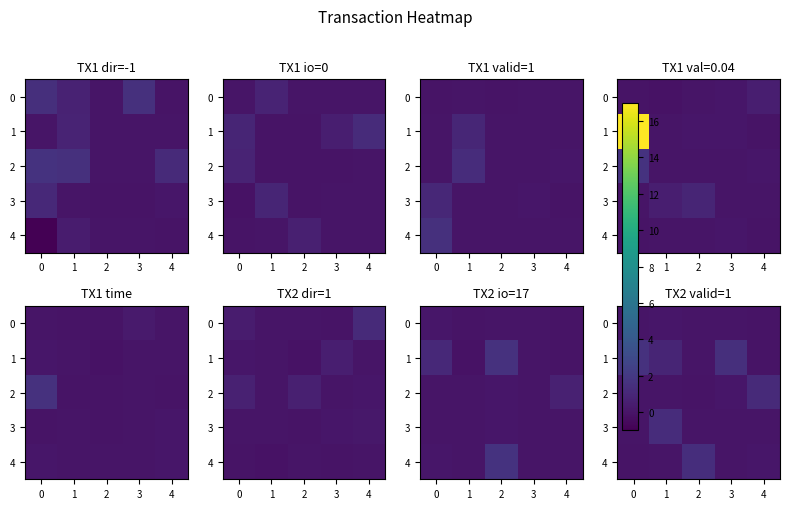

Read the 3 value at 1.

1.3